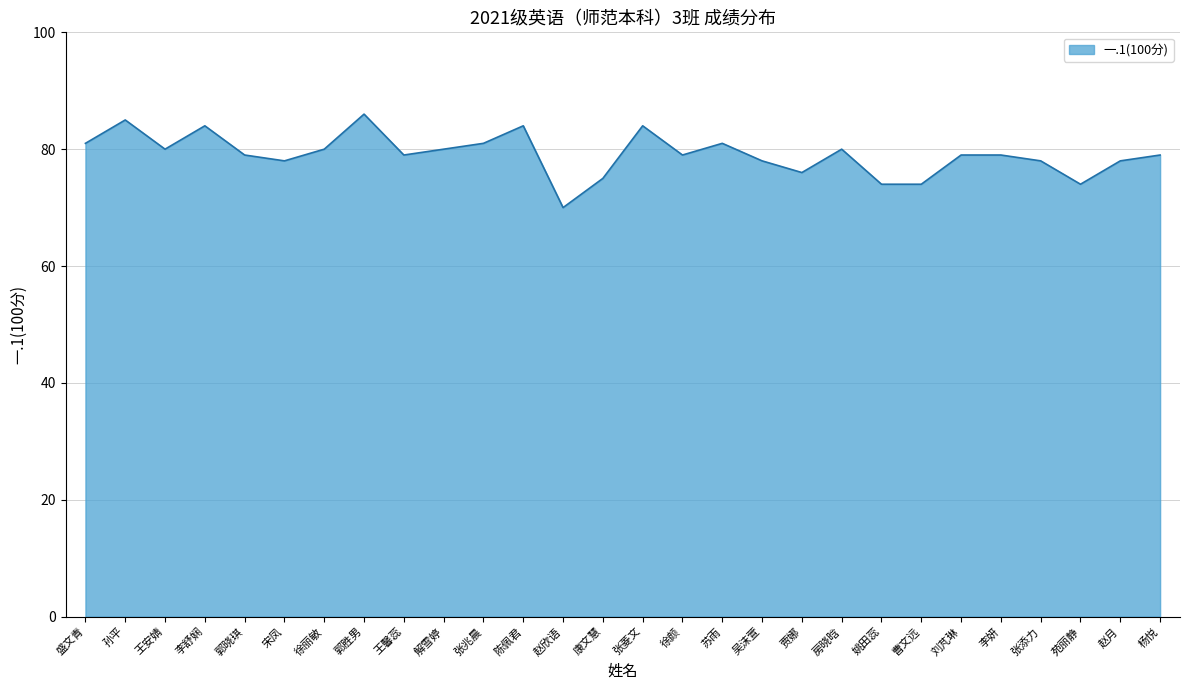

Reading left to right, what are all the values shown in this chart?

盛文青=81	孙平=85	王安婧=80	李舒娴=84	郭晓琪=79	宋凤=78	徐丽敏=80	郭胜男=86	王馨蕊=79	解雪婷=80	张兆晨=81	陈佩君=84	赵欣语=70	康文慧=75	张菱文=84	徐颜=79	苏雨=81	吴沫萱=78	贾娜=76	房晓晗=80	姚田蕊=74	曹文远=74	刘芃琳=79	李妍=79	张添力=78	苑丽静=74	赵月=78	杨悦=79